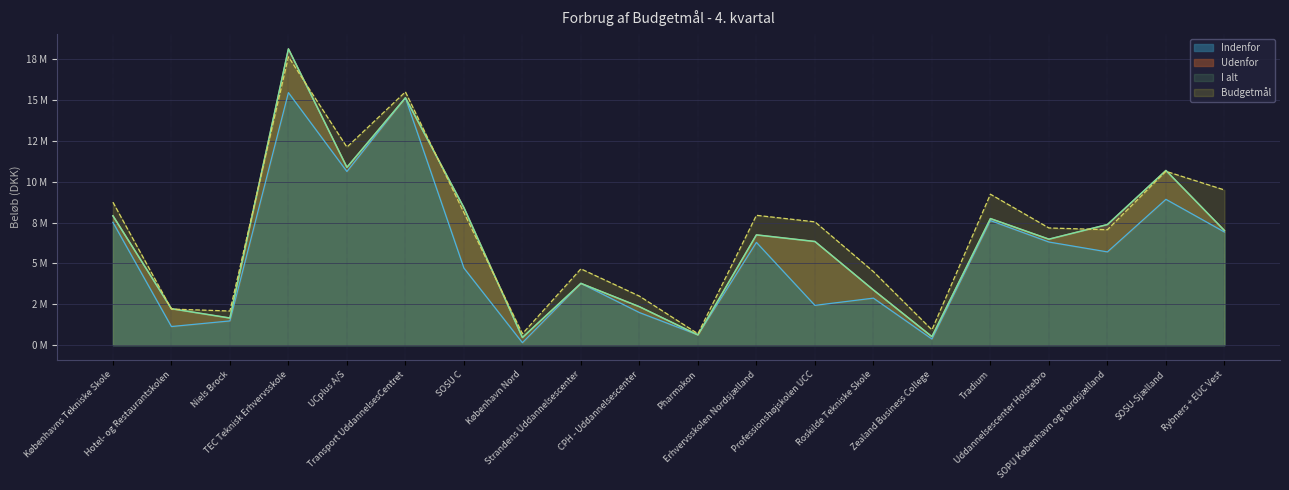

Count the number of categories in the chart.

20